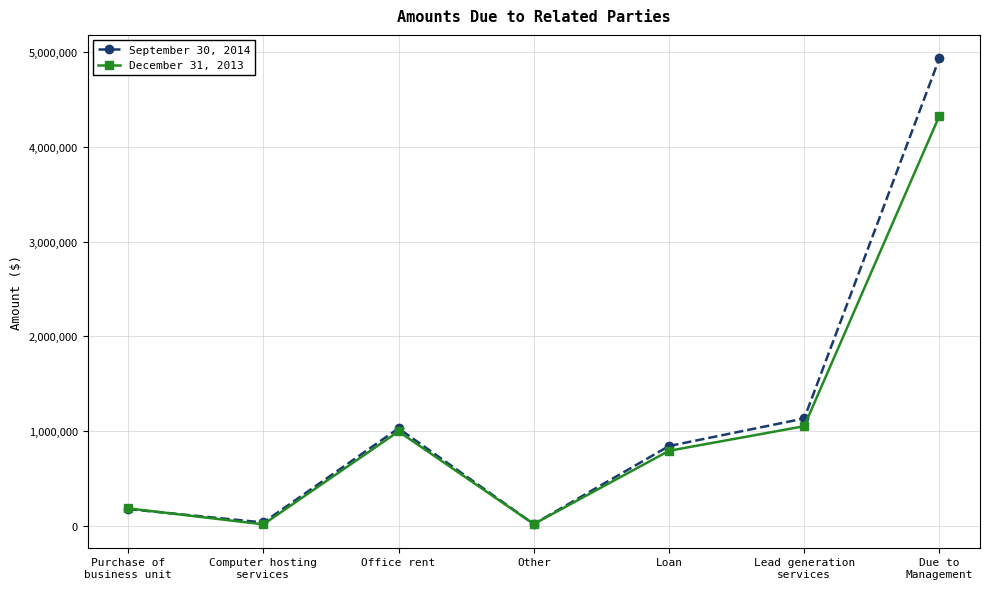

Does the chart have visible grid lines?

Yes